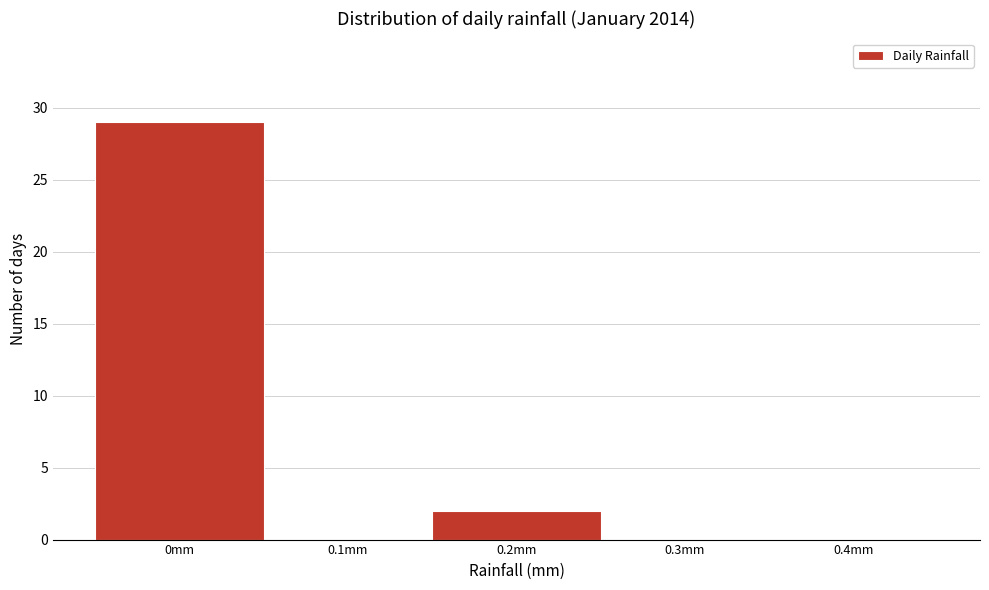

Reading left to right, list all the values displayed in this chart.

0mm=29	0.1mm=0	0.2mm=2	0.3mm=0	0.4mm=0